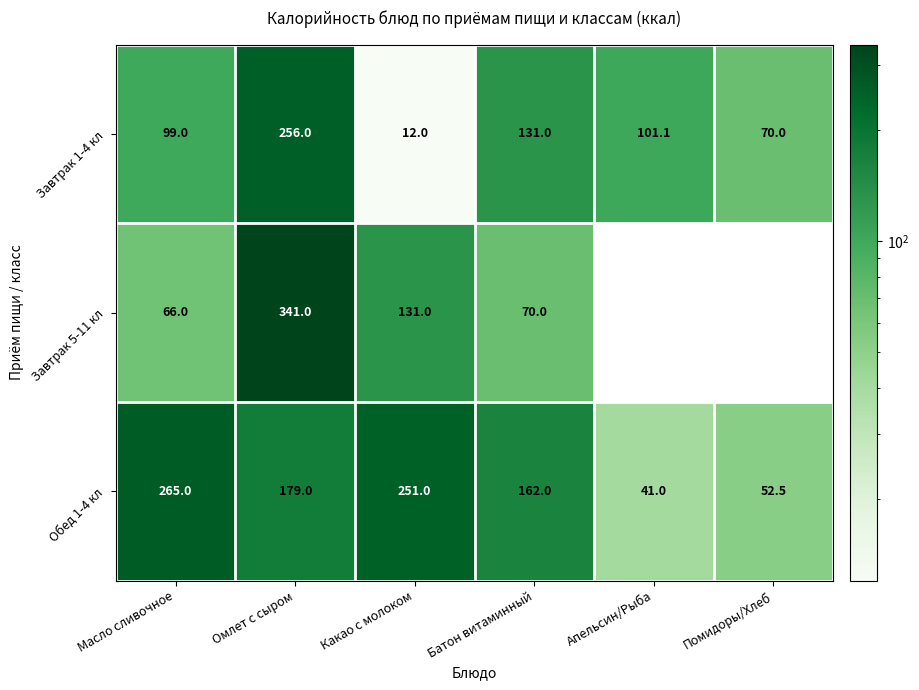

What is the maximum value shown in the chart?

341.0